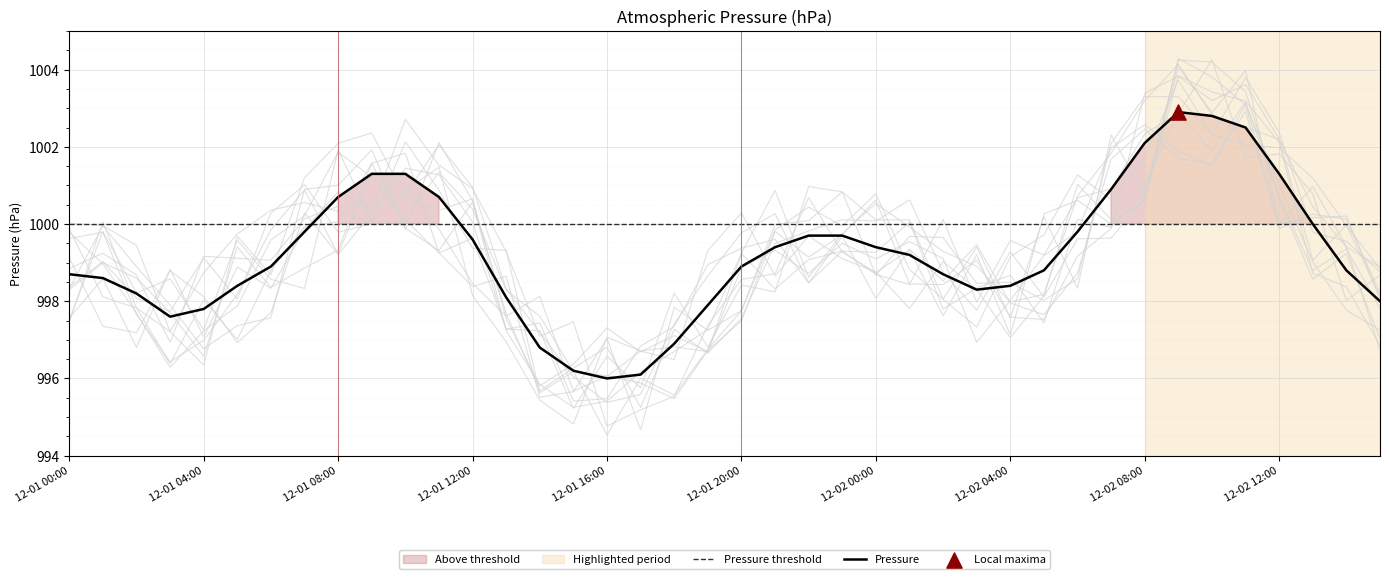

What is the ratio of the value at 12-01 03:00 to the value at 12-01 05:00?

1.0